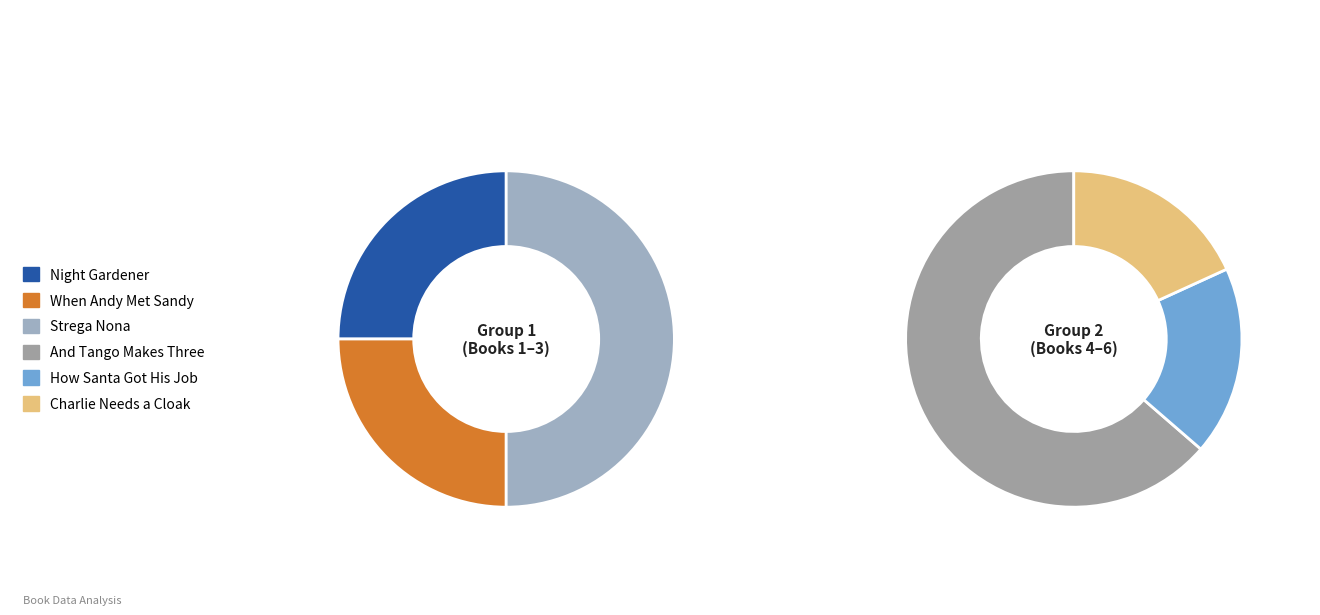

The Strega Nona slice represents 17% of the pie. True or false?

False